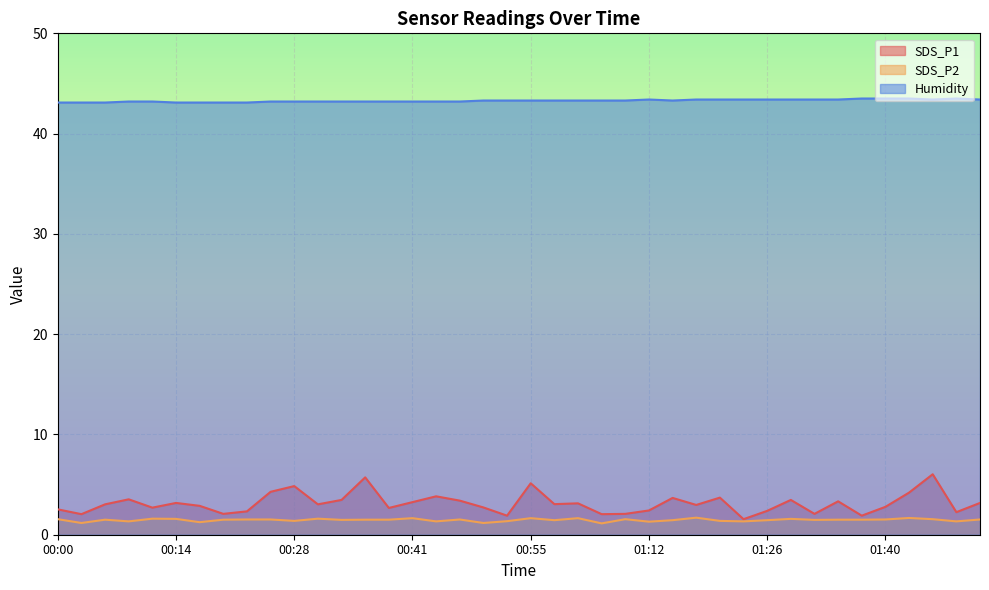

In Humidity, how many points are lower than both neighbors (excluding endpoints)?

2